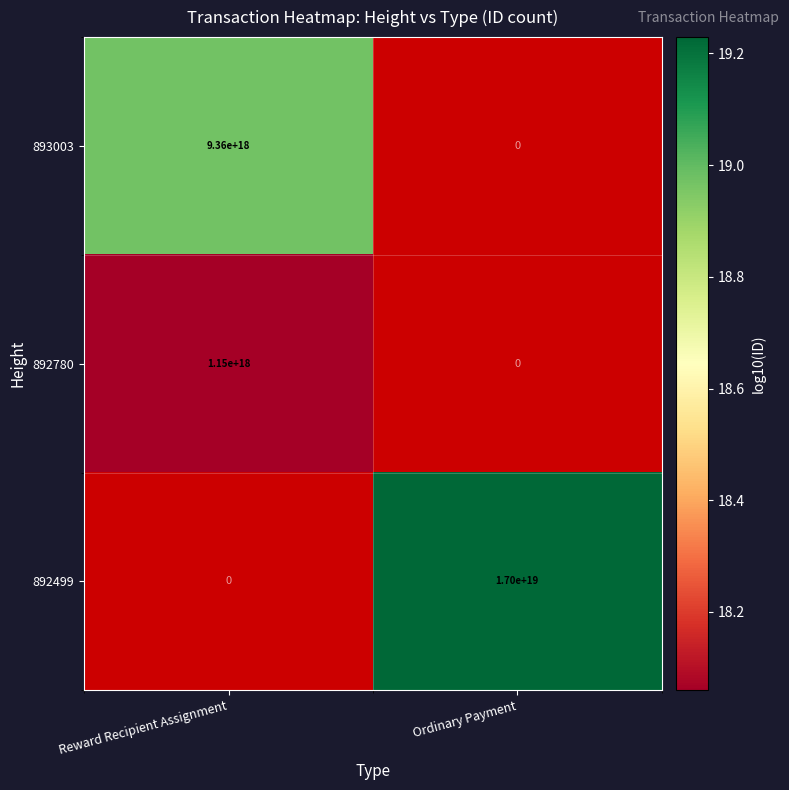

The value of 892499 at Ordinary Payment is 10250936170919469056. True or false?

False